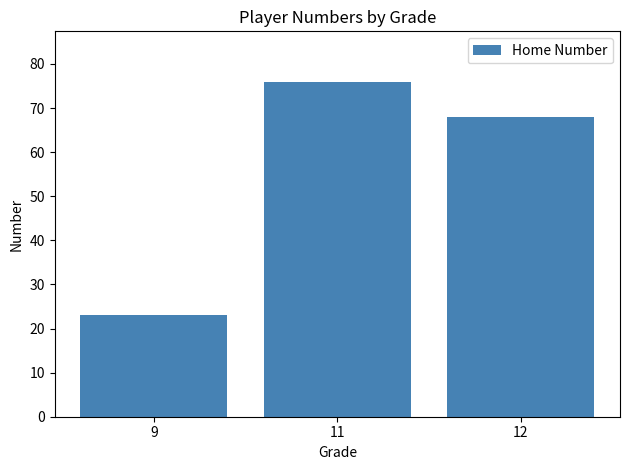

How many values are below 68?

1